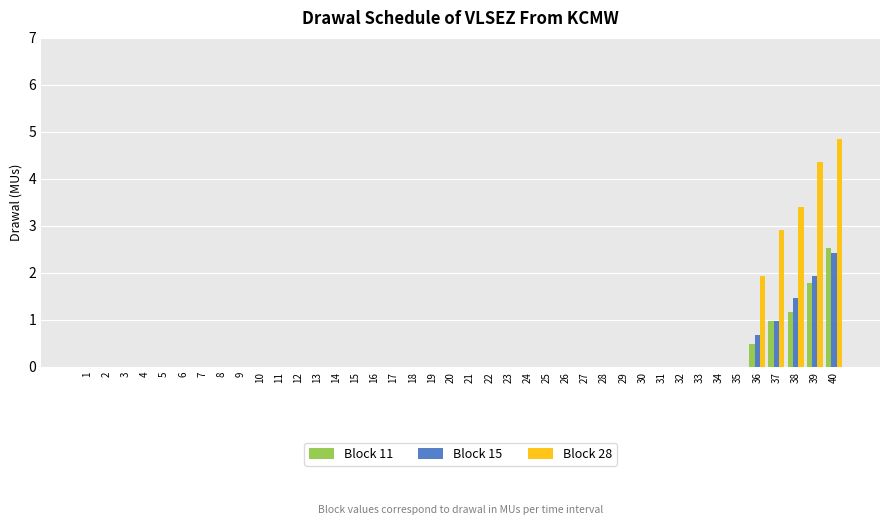

How many series are shown in this chart?

3